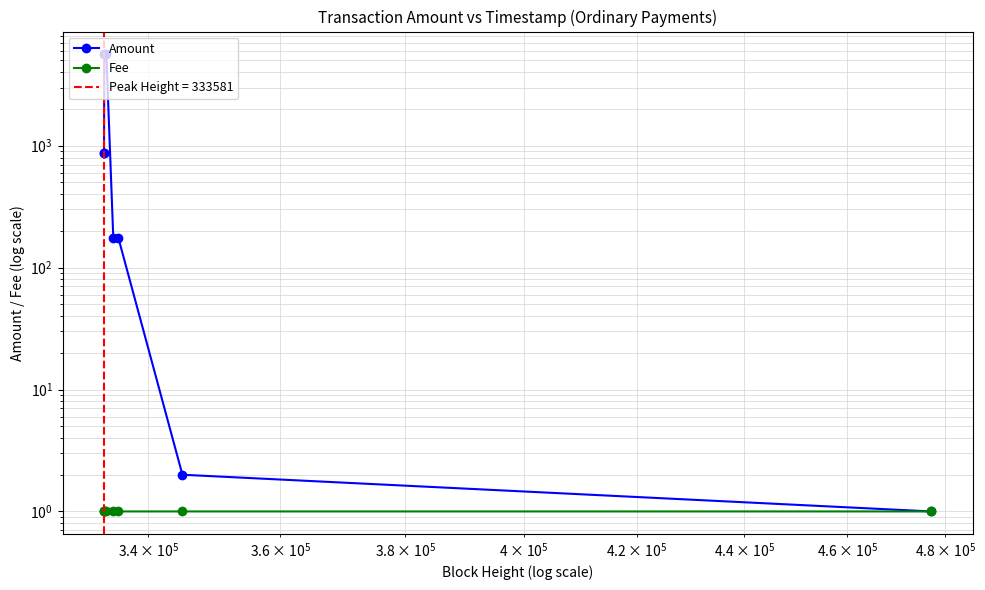

True or false: Amount and Fee cross at least once.

False